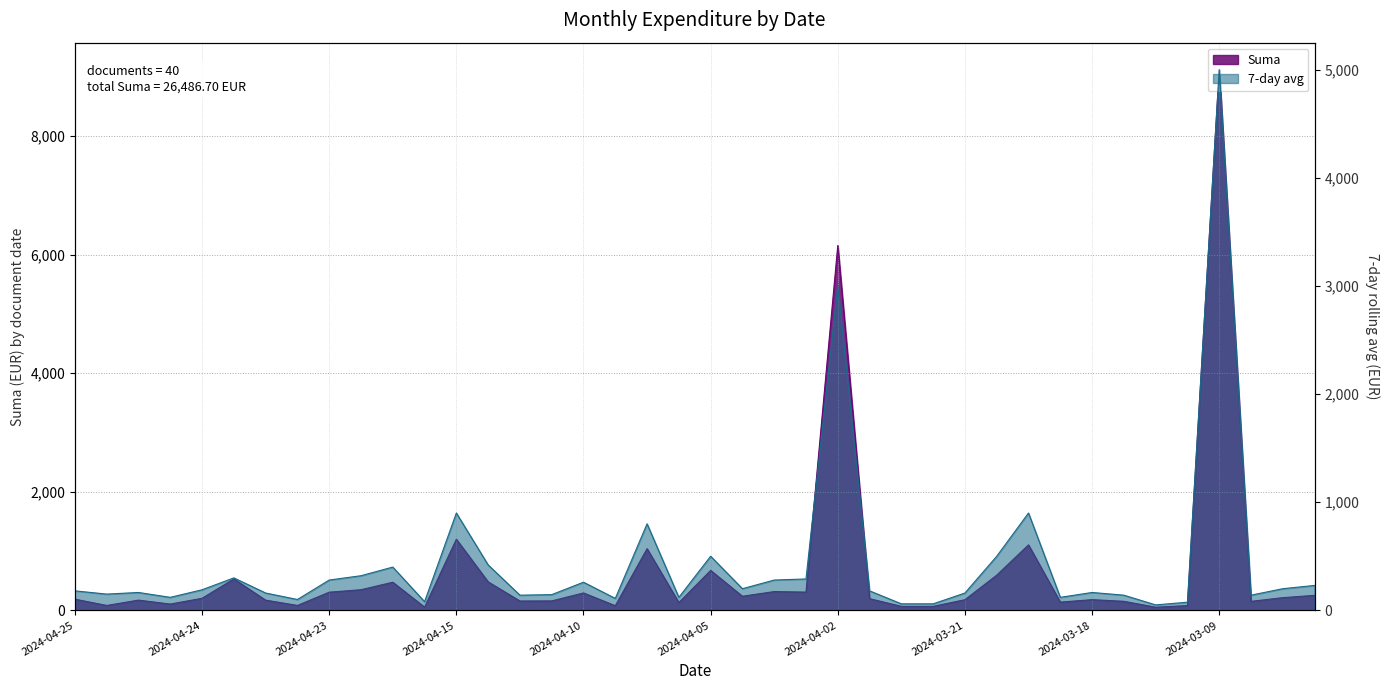

What is the spread (max minus min) of values at 2024-04-25?

8.2